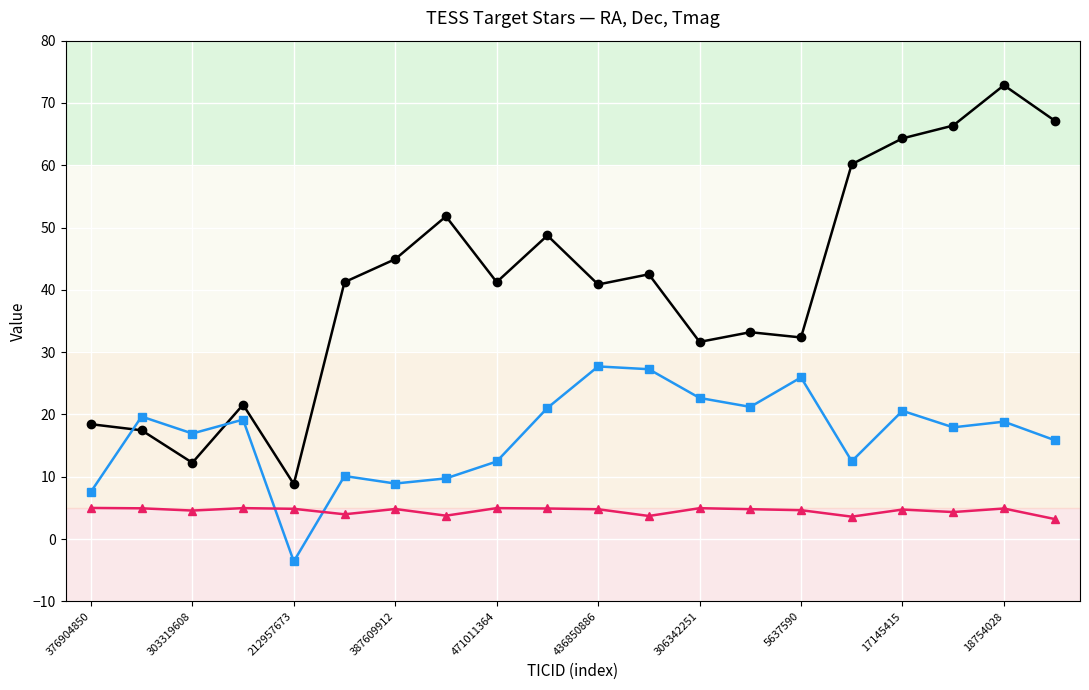

What is the maximum value shown in the chart?

72.8